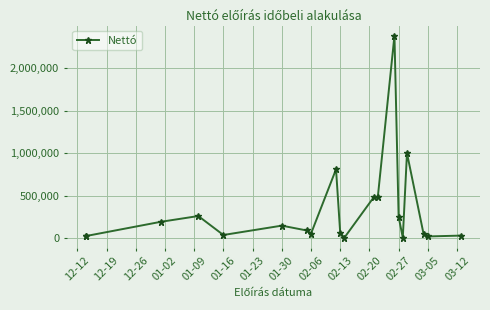

Read the value at 02-27, to the nearest 50.

250000